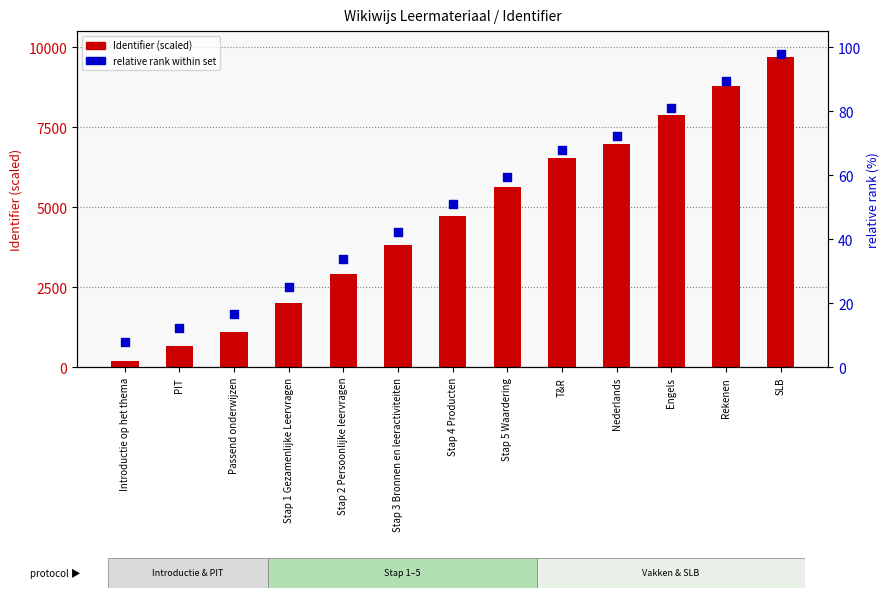

At which category is the sum across all series the highest?

SLB